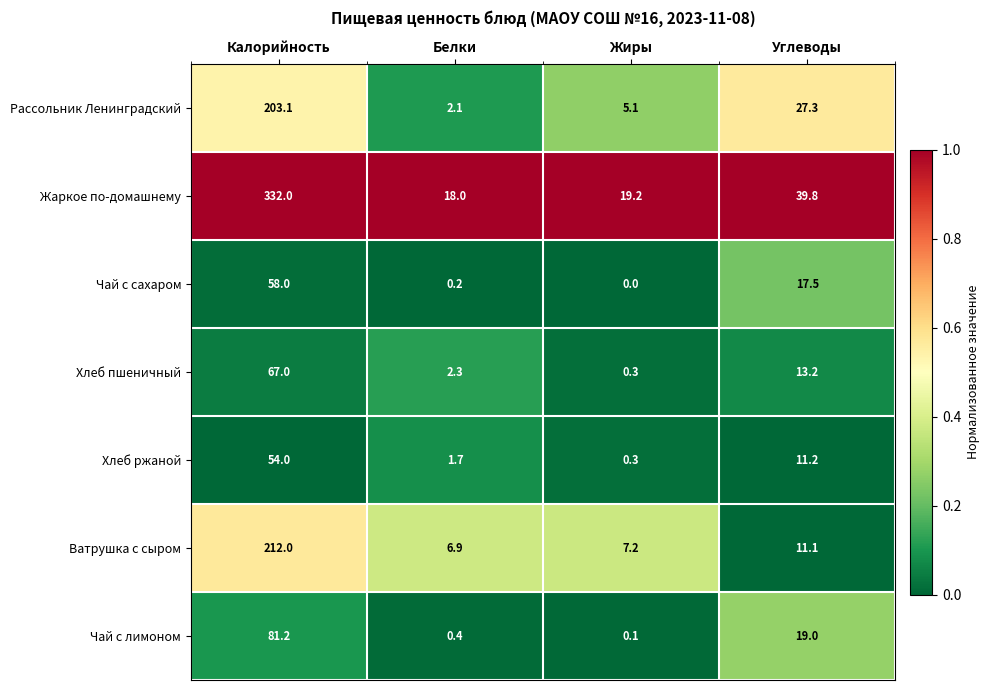

Rank the series at Углеводы from lowest to highest value.

Ватрушка с сыром, Хлеб ржаной, Хлеб пшеничный, Чай с сахаром, Чай с лимоном, Рассольник Ленинградский, Жаркое по-домашнему